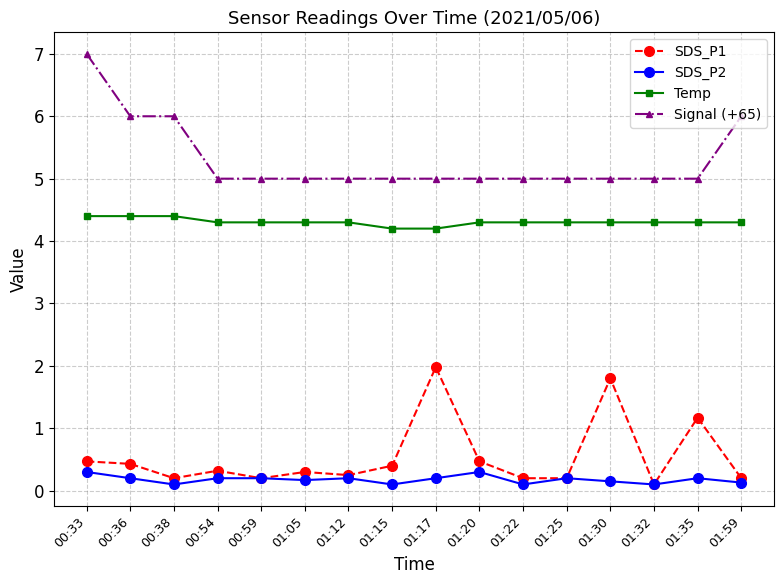

How many categories are shown in the chart?

16